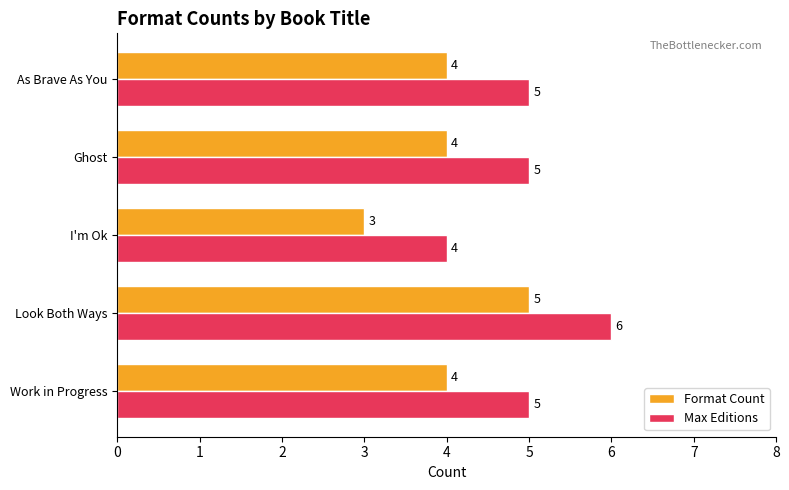

Which series has the largest total across all categories?

Max Editions